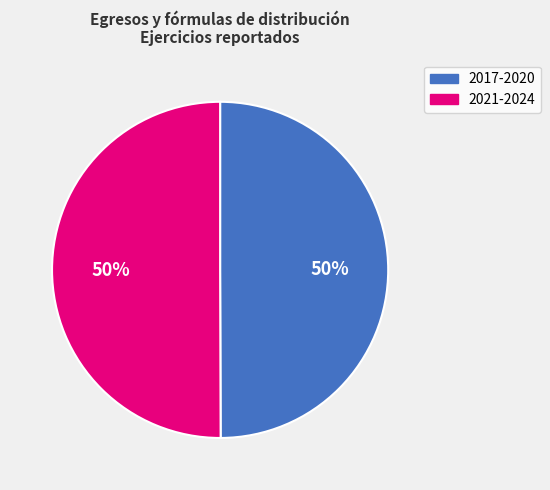

To the nearest percent, what is the average slice percentage?

50%